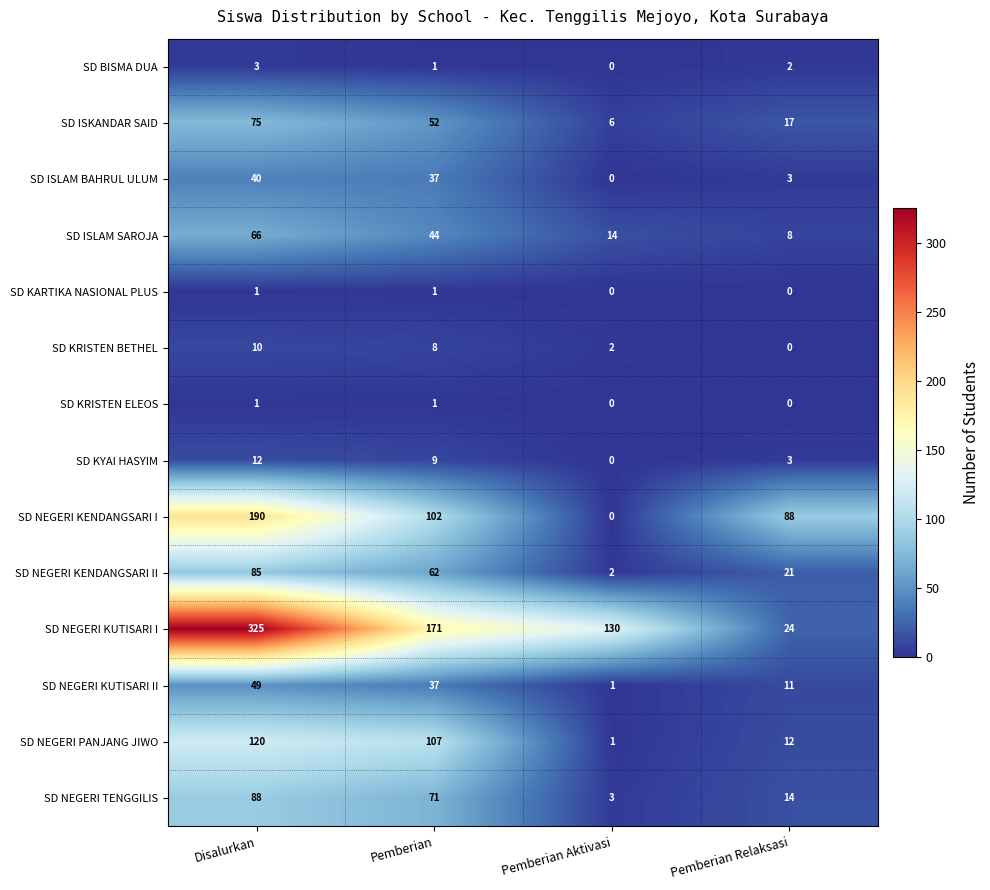

How many series are shown in this chart?

14